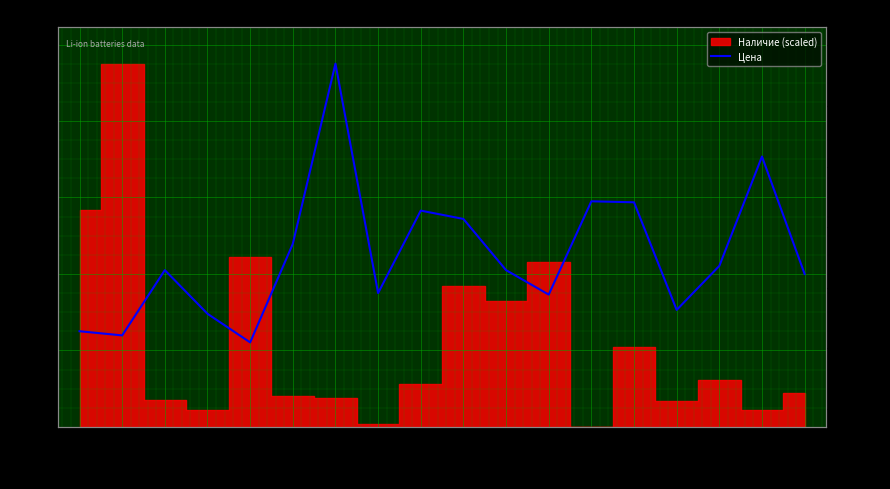

True or false: the data shows 540.6 at 30-2010.

False